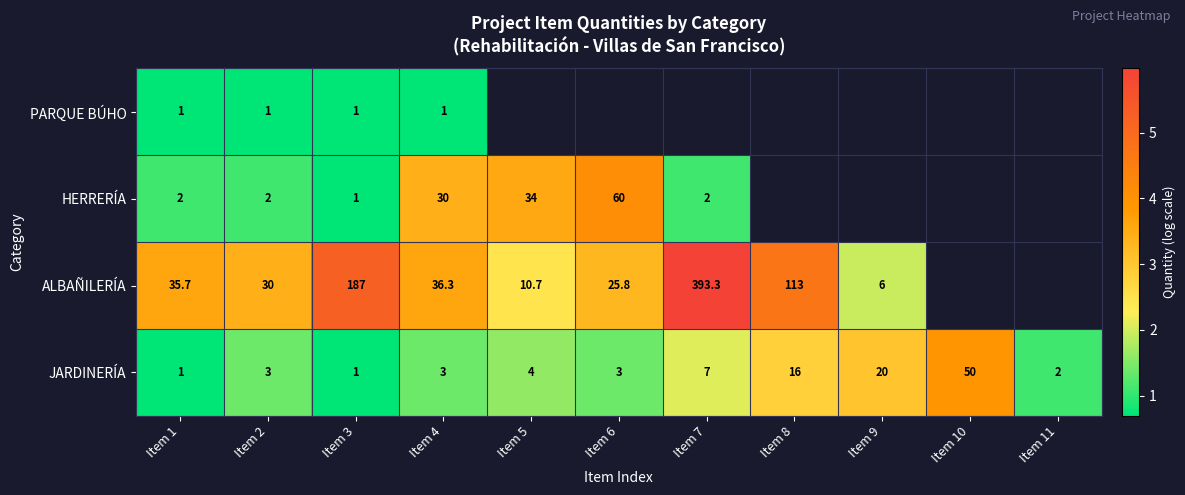

Which label corresponds to the largest value in the chart?

Item 7